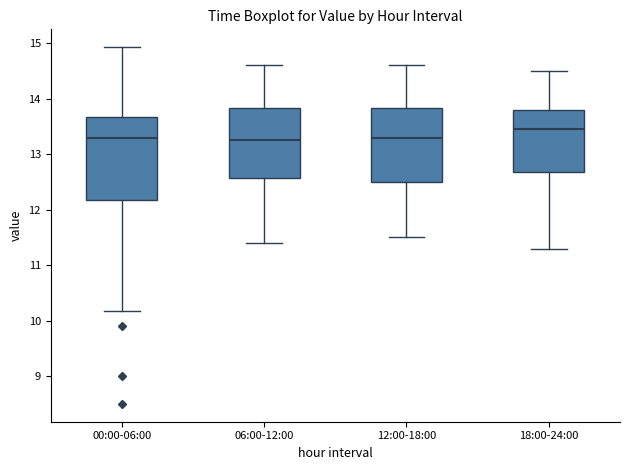

Comparing the boxes themselves (not the whiskers), which one is the tallest?

00:00-06:00